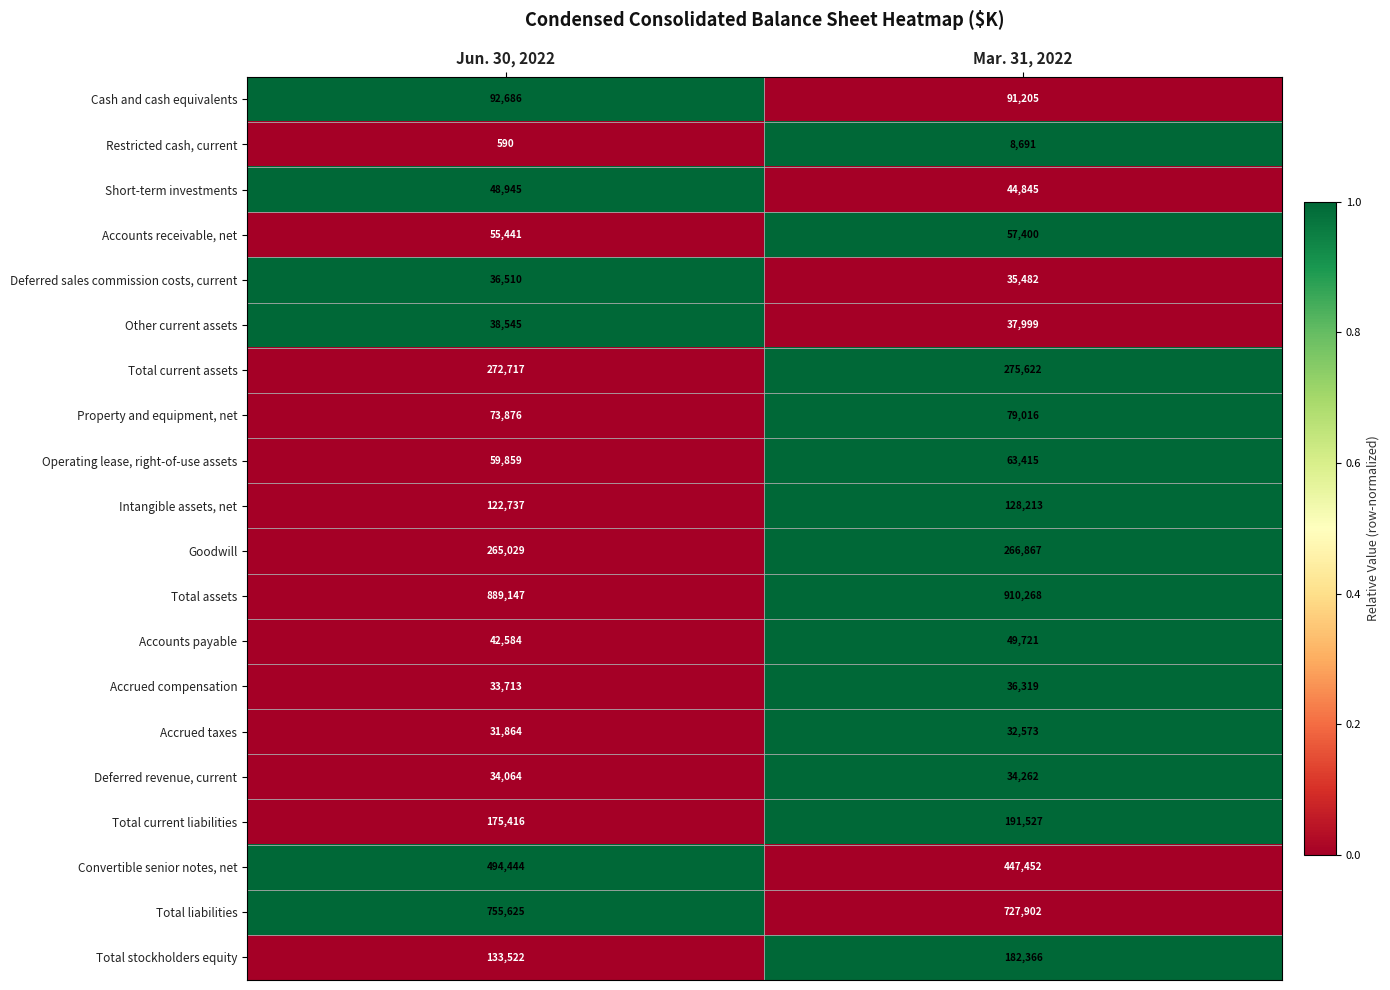

Which series has the widest spread of values?

Total stockholders equity